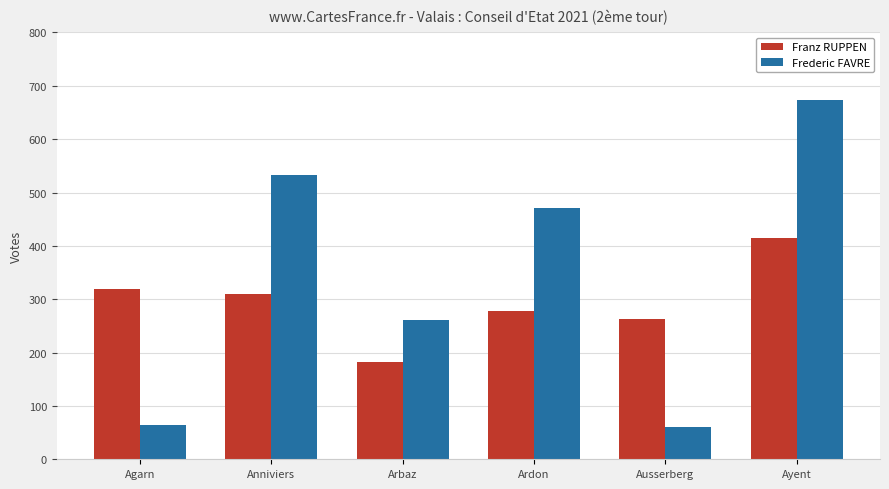

Which series has the largest range (max minus min)?

Frederic FAVRE